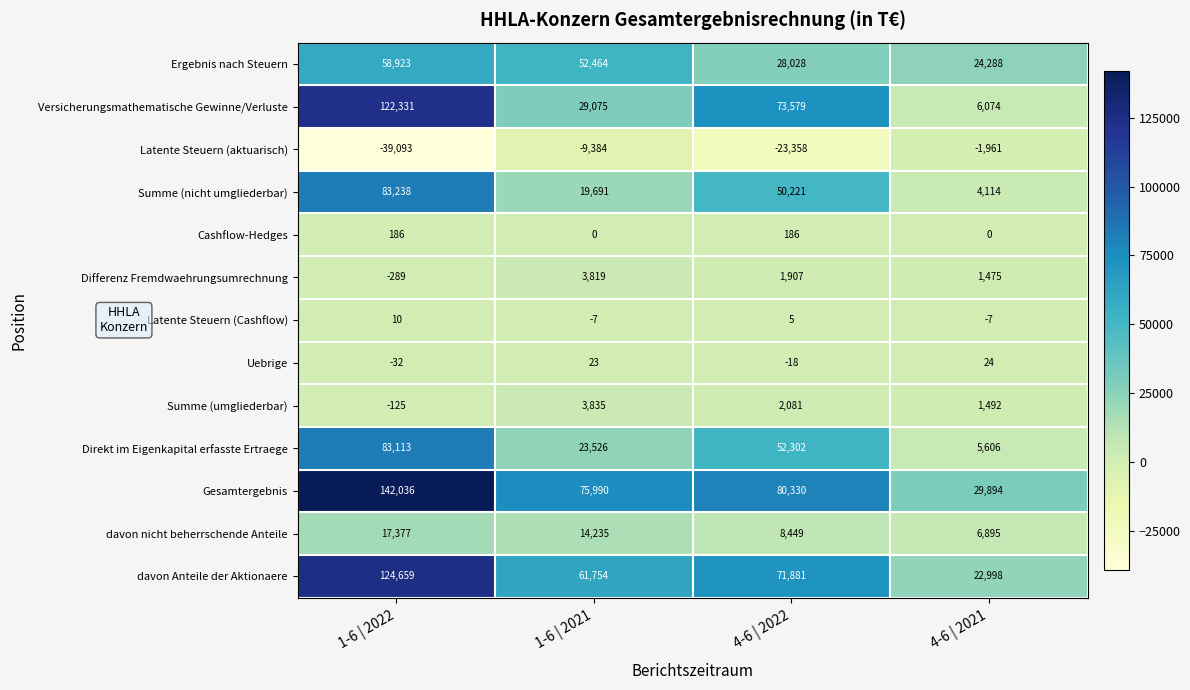

What is the average value of the Ergebnis nach Steuern series?

40926